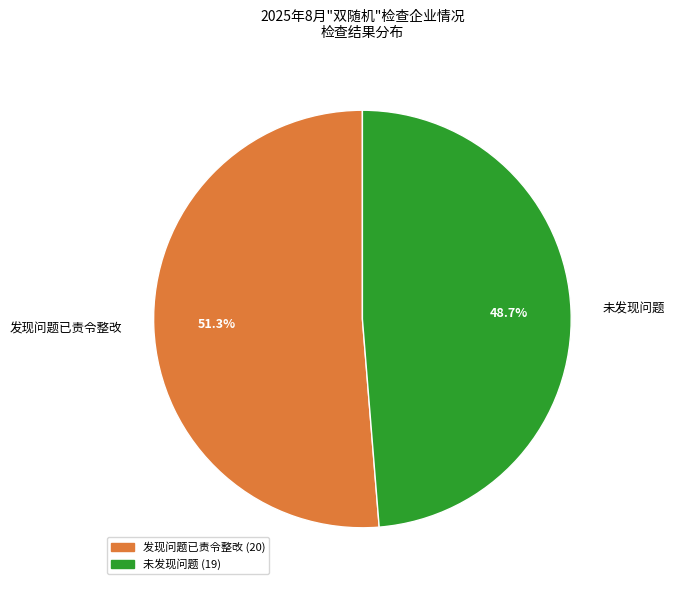

What is the smallest slice in the pie chart?

未发现问题